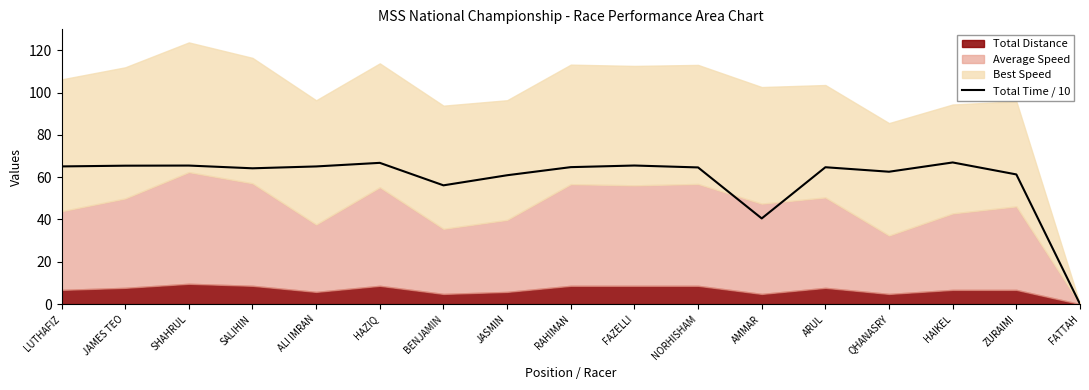

Where is Total Time / 10 nearest to the value 33?

AMMAR